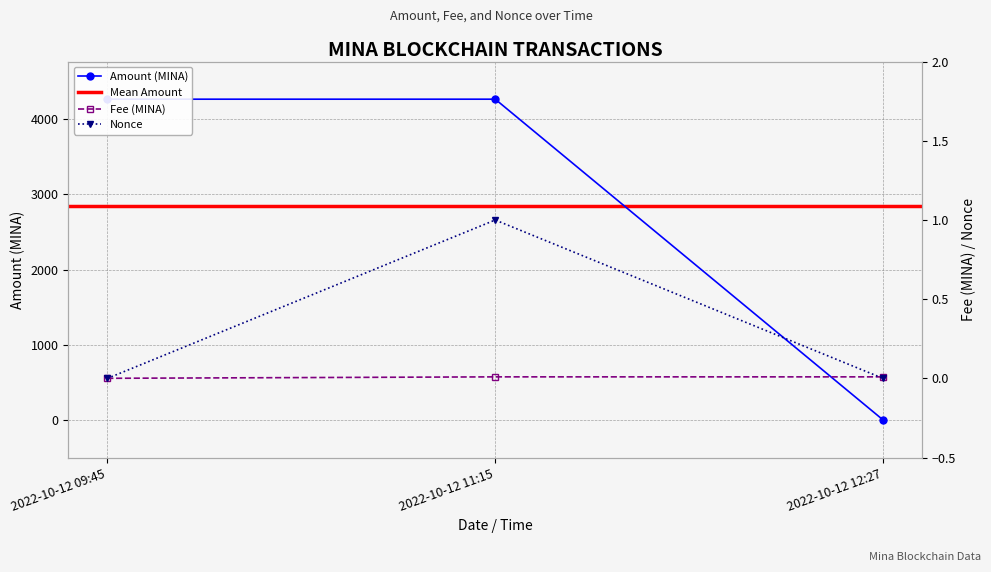

Which series has the largest total across all categories?

Amount